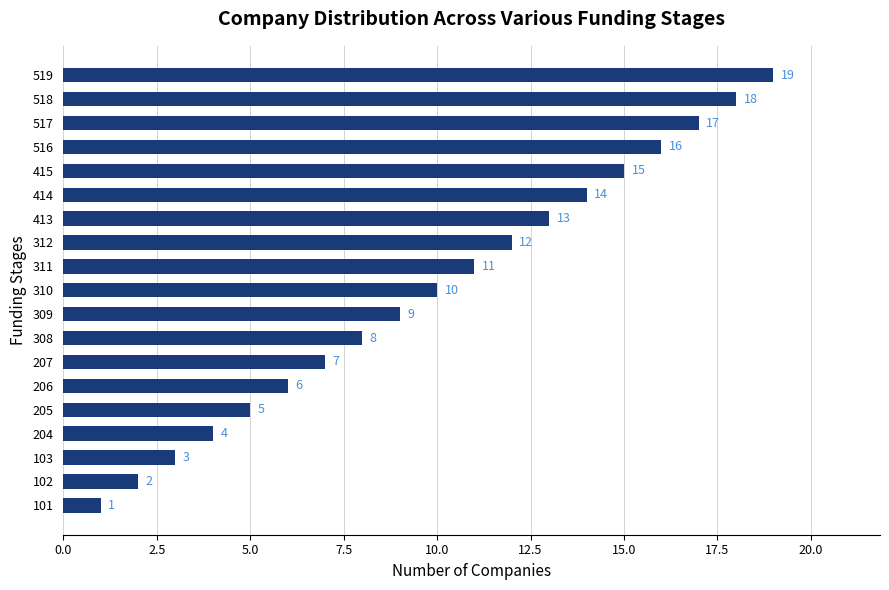

The chart shows a value of 3 at 103. True or false?

True